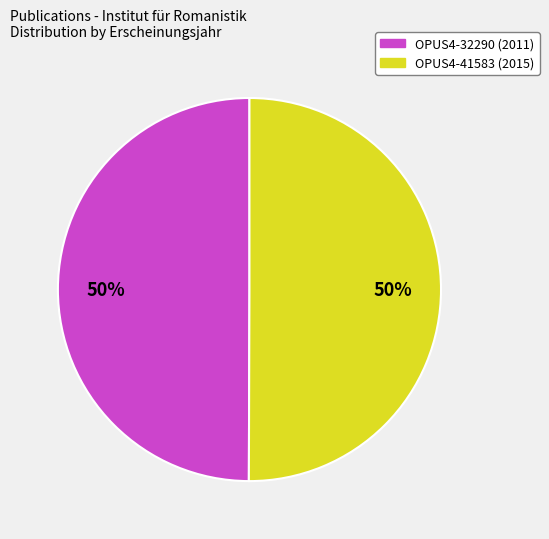

To the nearest percent, what is the average slice percentage?

50%